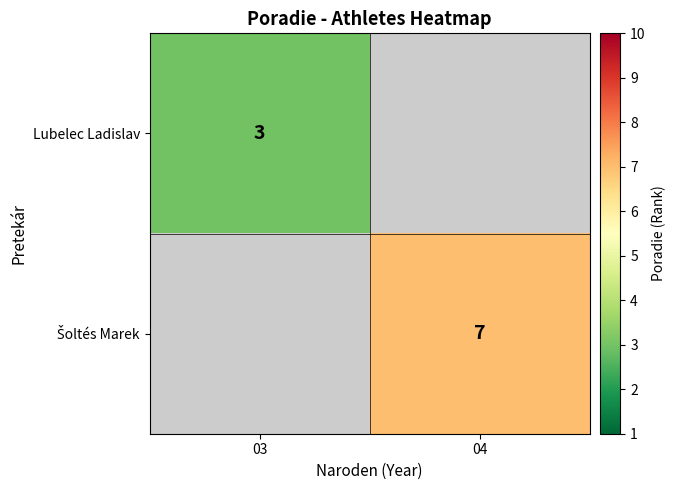

Is it true that Lubelec Ladislav equals 3 at 03?

True